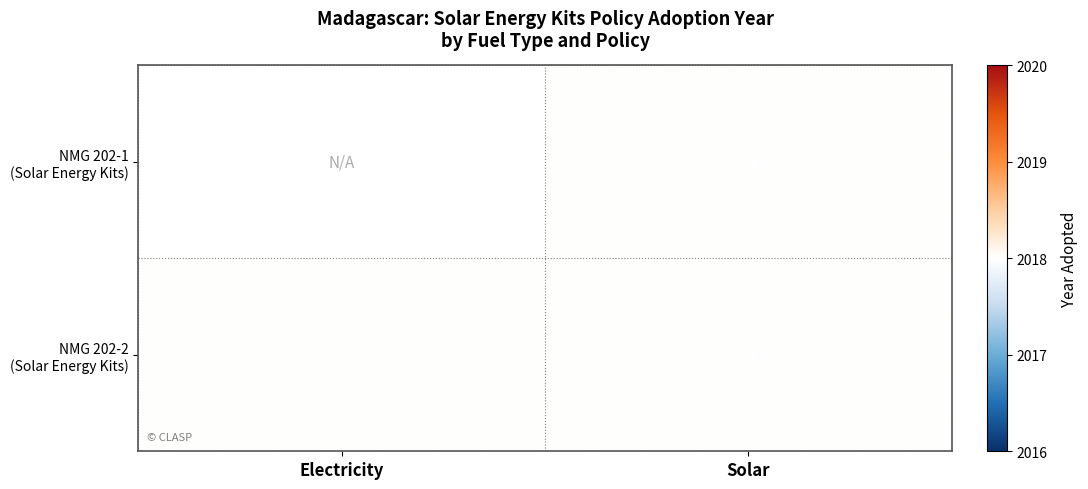

At how many categories does at least one series exceed 1414?

2